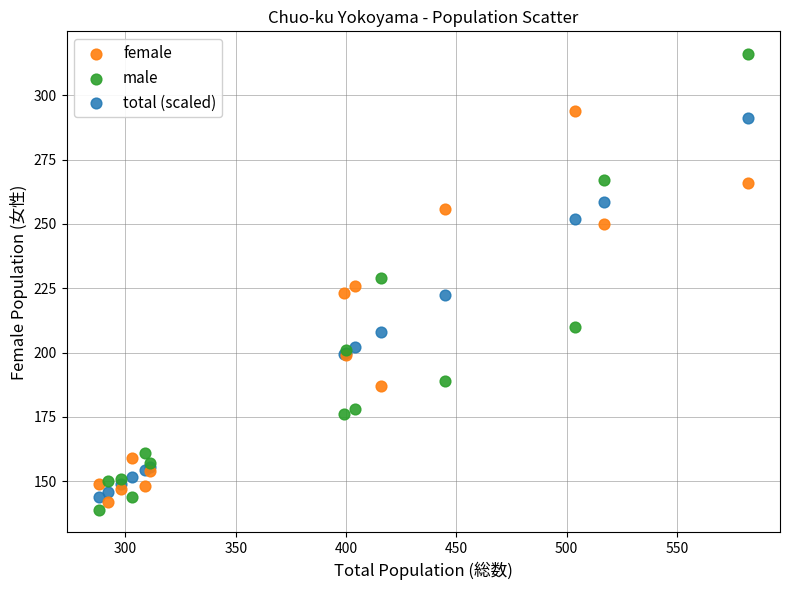

Which series has the largest Y range (max minus min)?

male